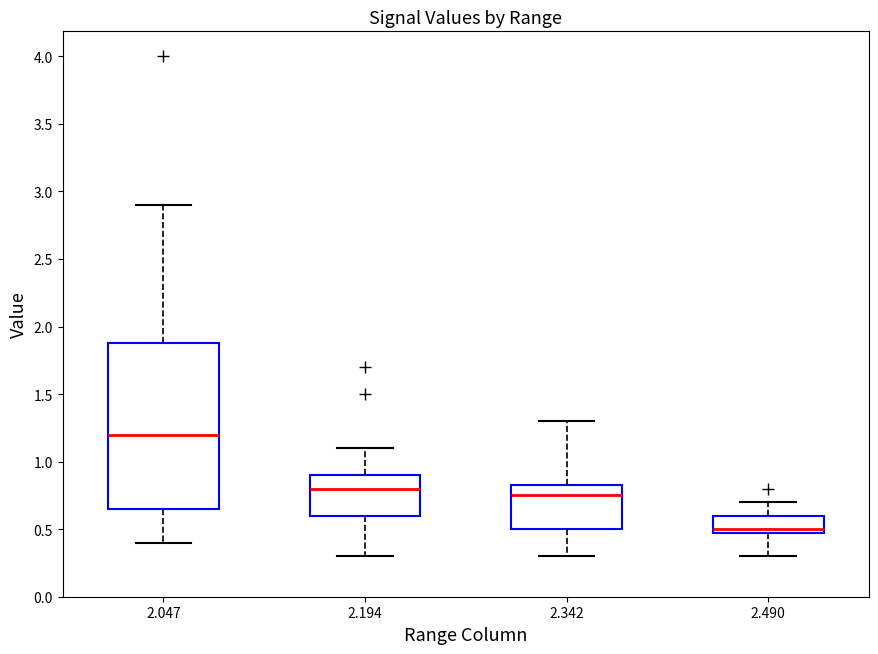

Where does the lower whisker of the box at x = 2.342 end on the y-axis? The values are not printed on the chart, so give them approximately, as read against the axis.

0.30